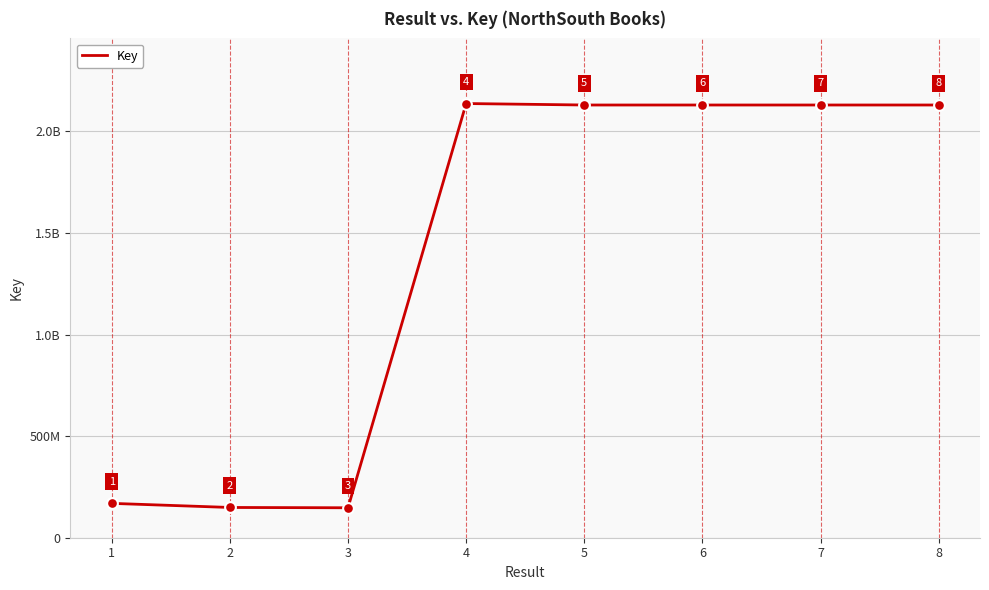

Which has a higher value, 3 or 2?

2